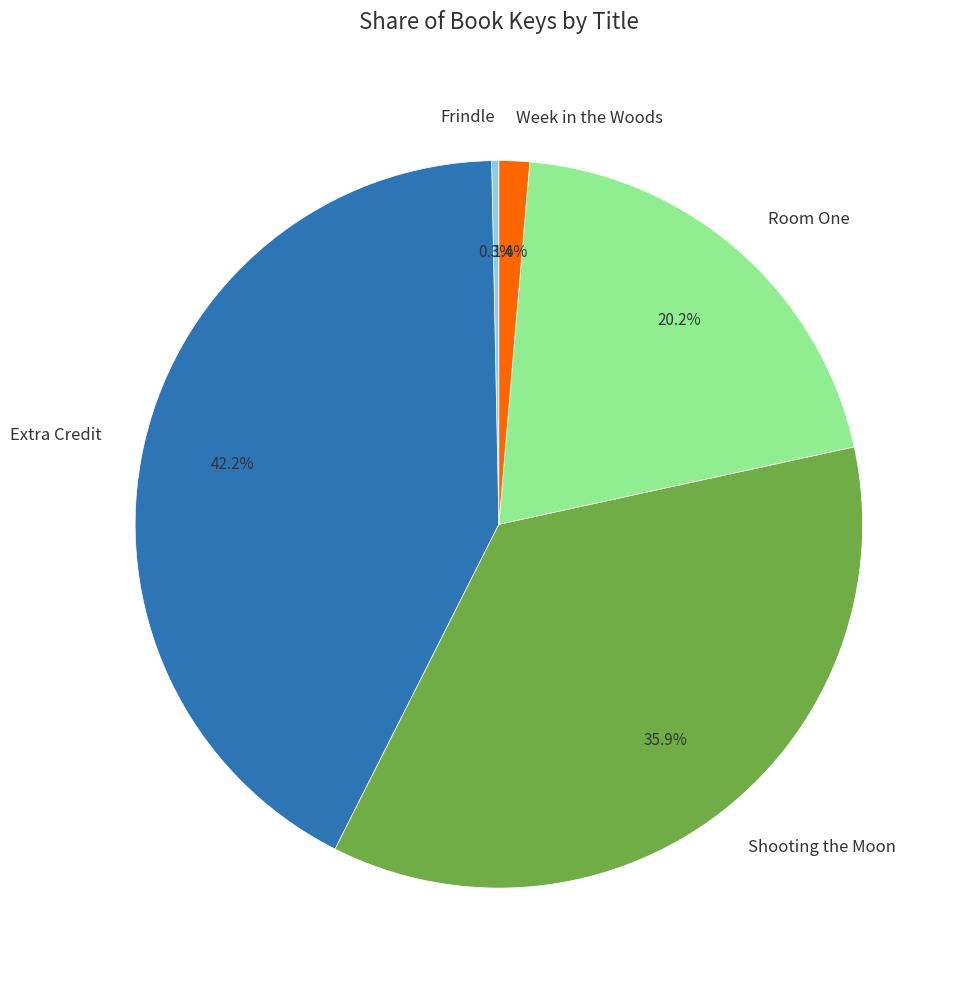

Combined, what portion of the pie is Shooting the Moon and Room One?

56.1%